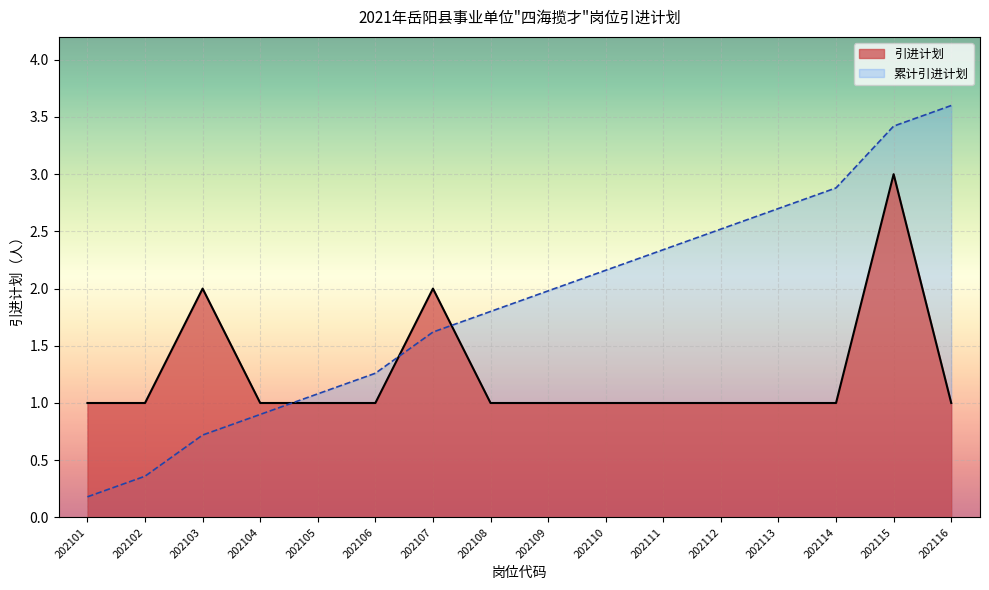

What is the average value?

1